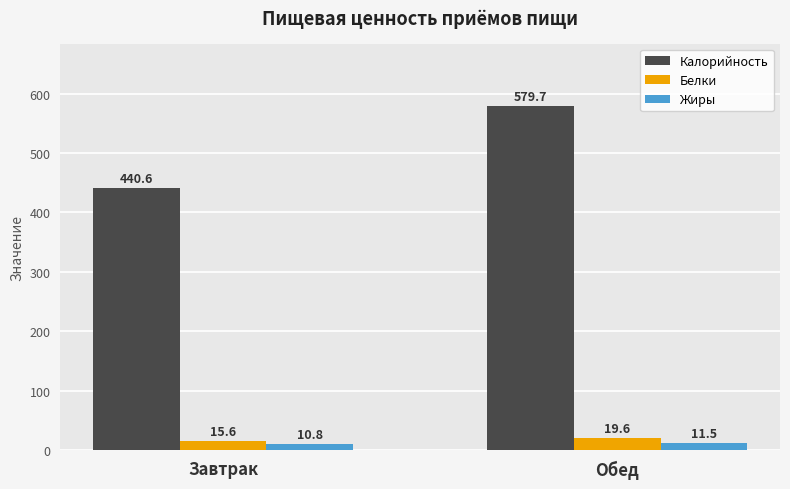

How many distinct data groups are displayed?

3